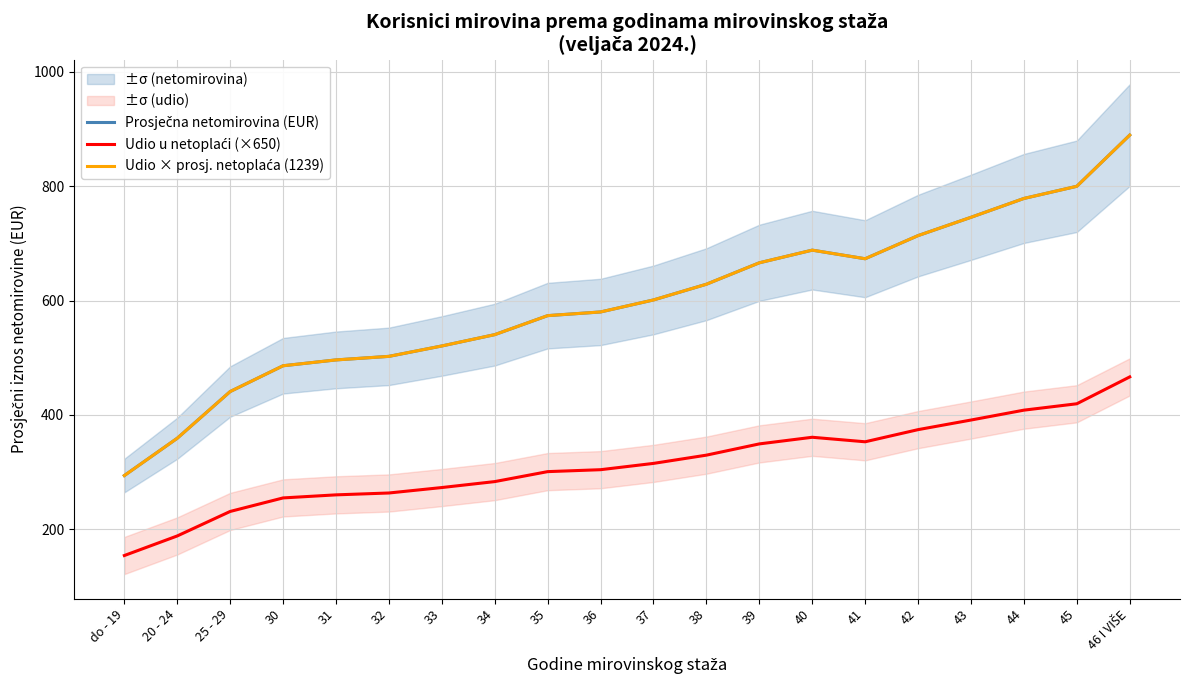

What is the approximate value of Udio u netoplaći (×650) at 33?

273.1